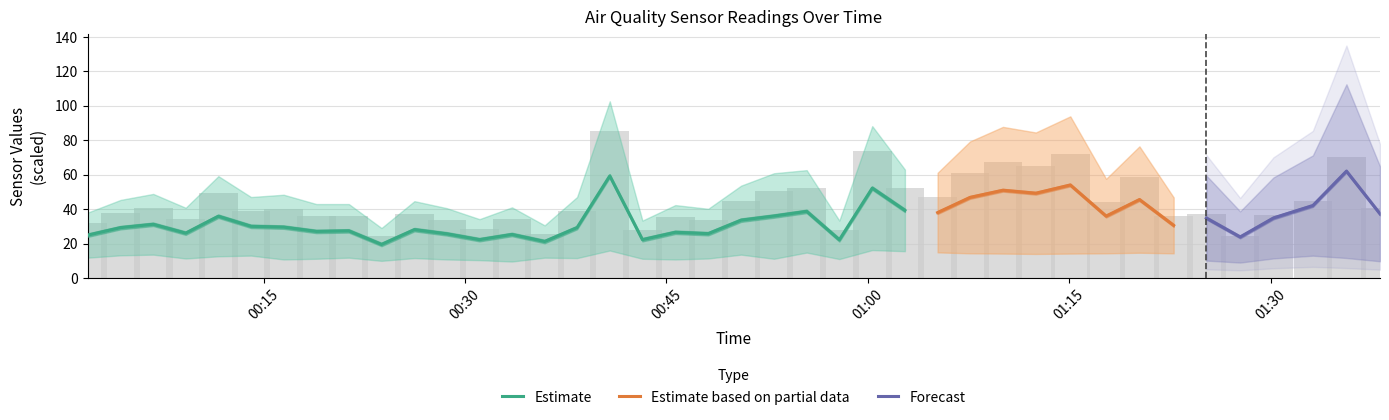

How many bars are there in total?

160